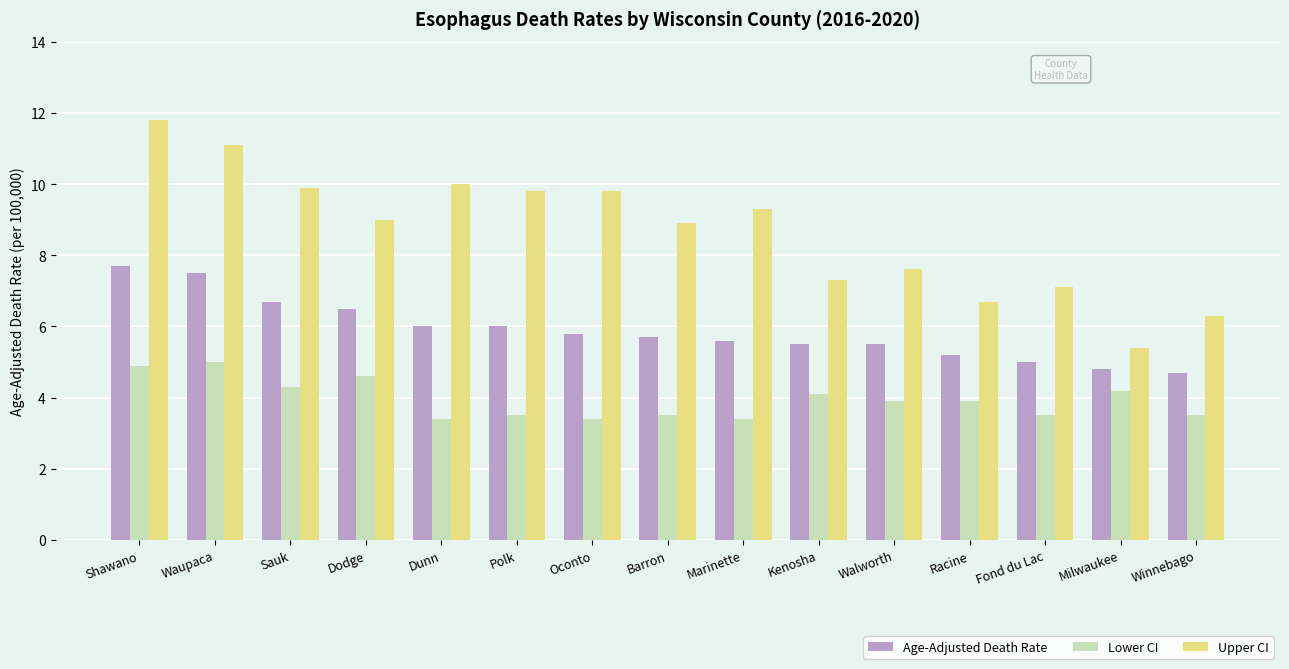

What is the value of the Lower CI bar at the 13th from the left?

3.5